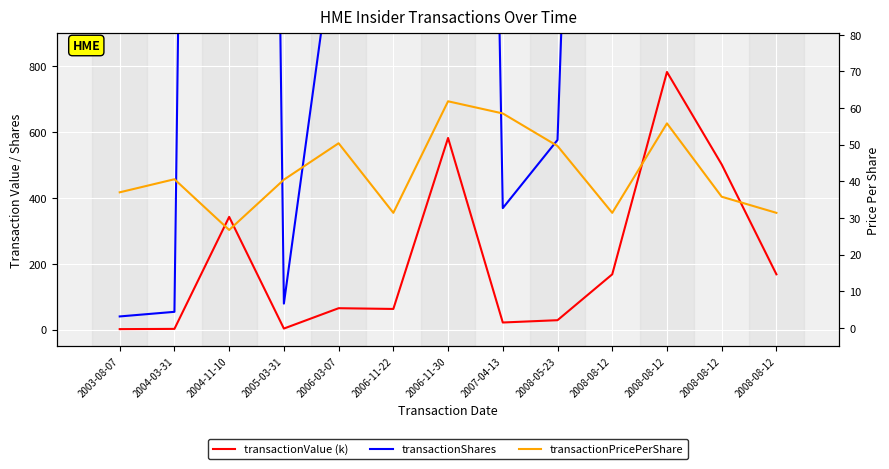

In transactionValue (k), how many points are higher than both neighbors (excluding endpoints)?

4